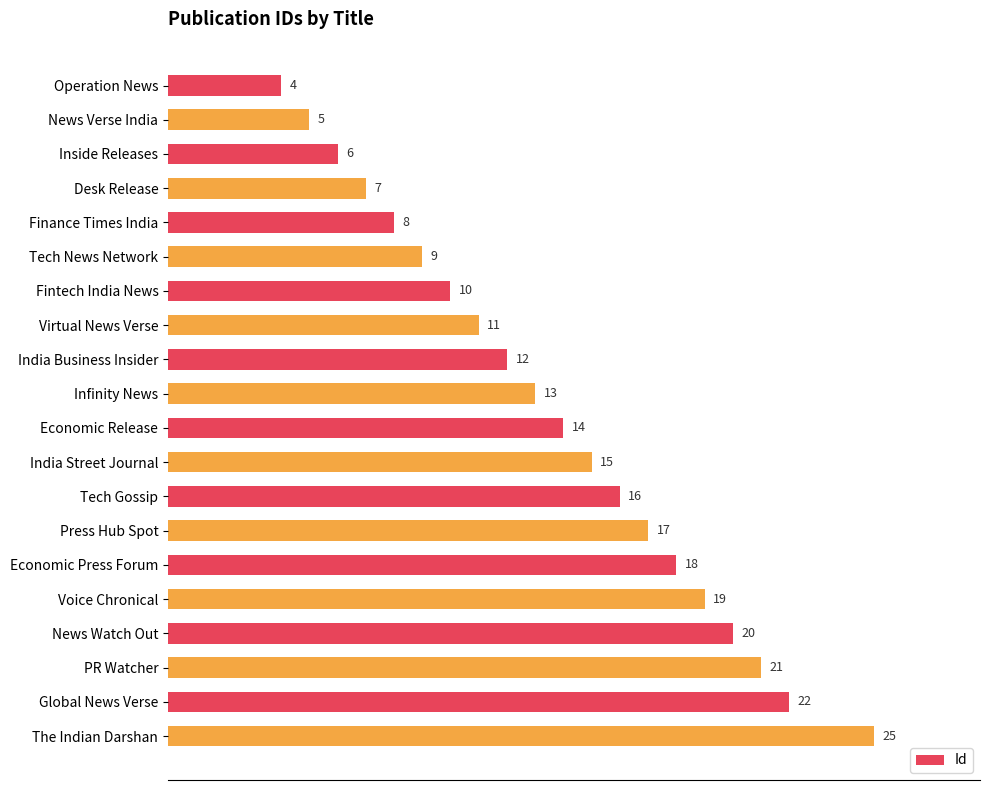

How many data points does each series have?

20